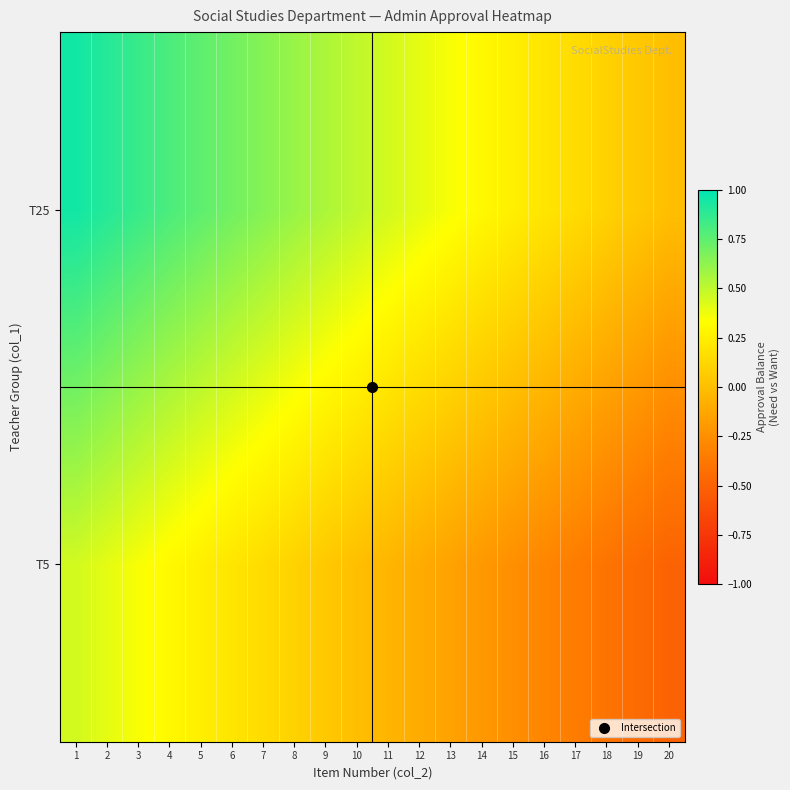

List the series in order of their overall mean, lowest first.

T5, T25